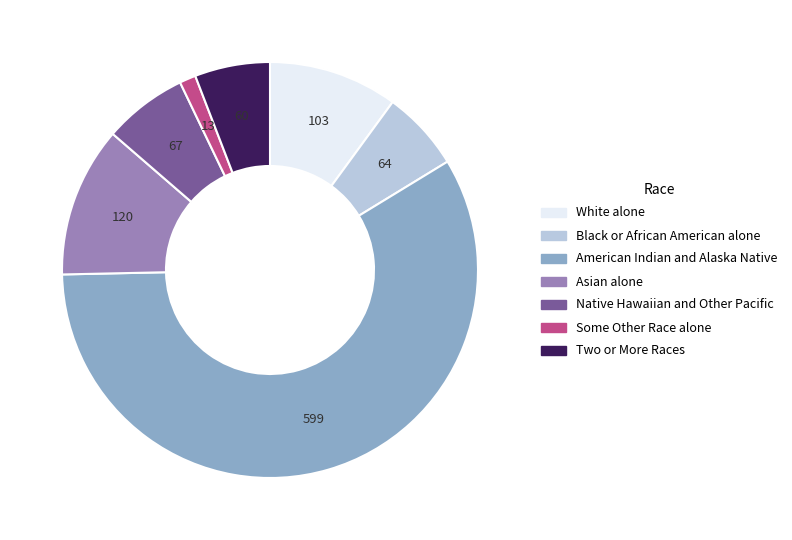

What is the smallest slice in the pie chart?

Some Other Race alone